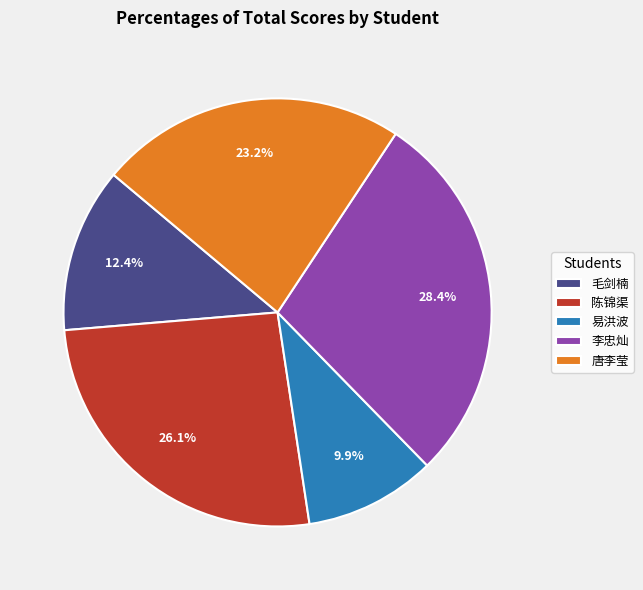

Count the number of slices in the pie.

5